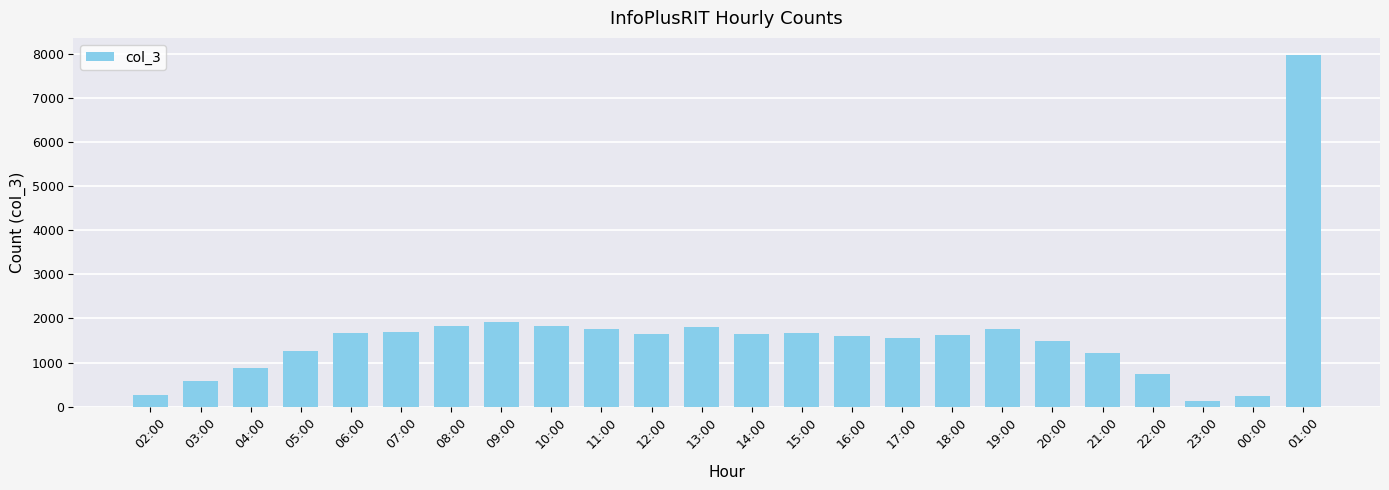

Does the chart contain any negative values?

No